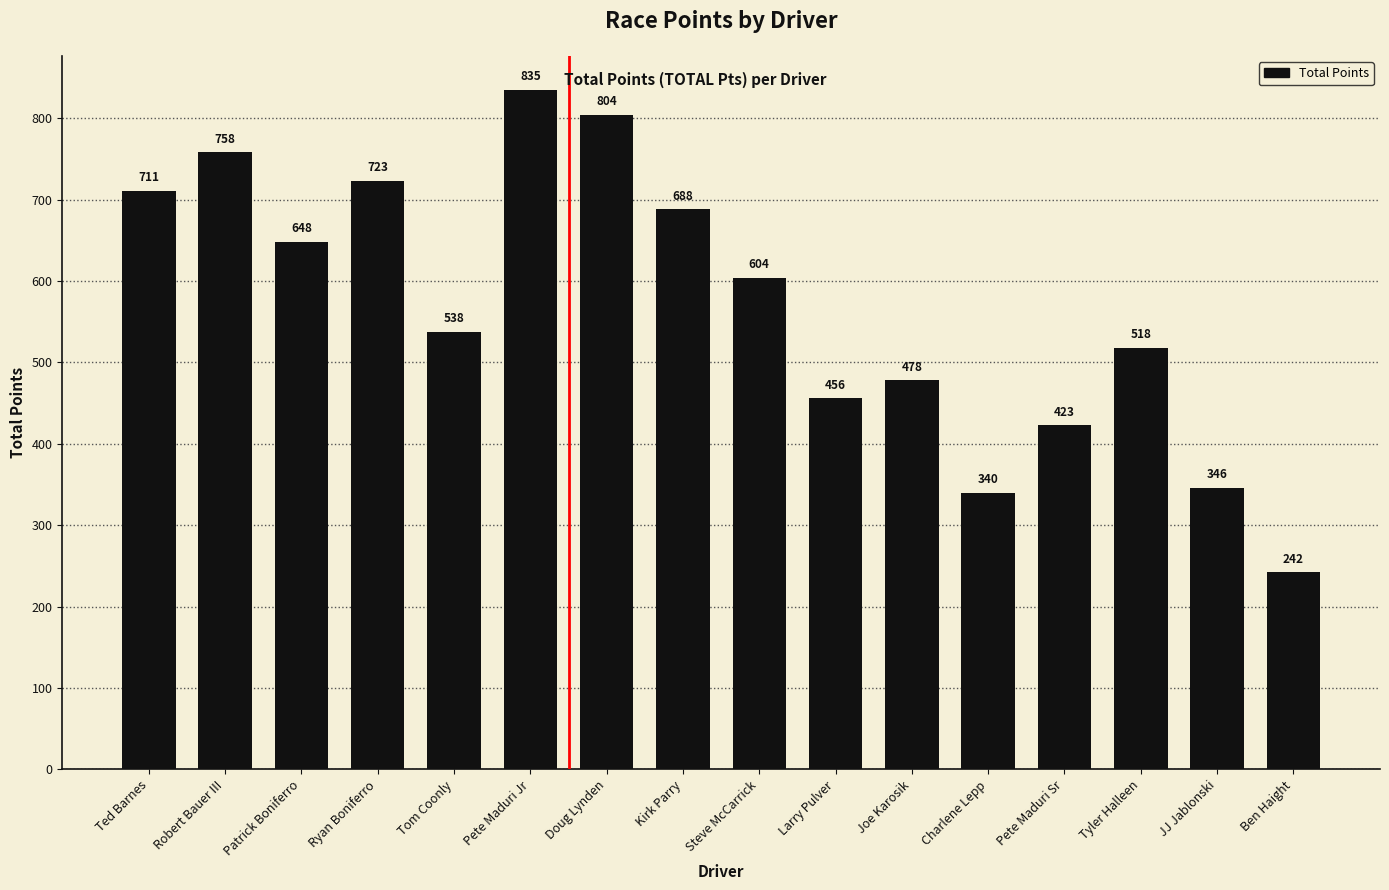

Rank the categories by value from highest to lowest.

Pete Maduri Jr, Doug Lynden, Robert Bauer III, Ryan Boniferro, Ted Barnes, Kirk Parry, Patrick Boniferro, Steve McCarrick, Tom Coonly, Tyler Halleen, Joe Karosik, Larry Pulver, Pete Maduri Sr, JJ Jablonski, Charlene Lepp, Ben Haight